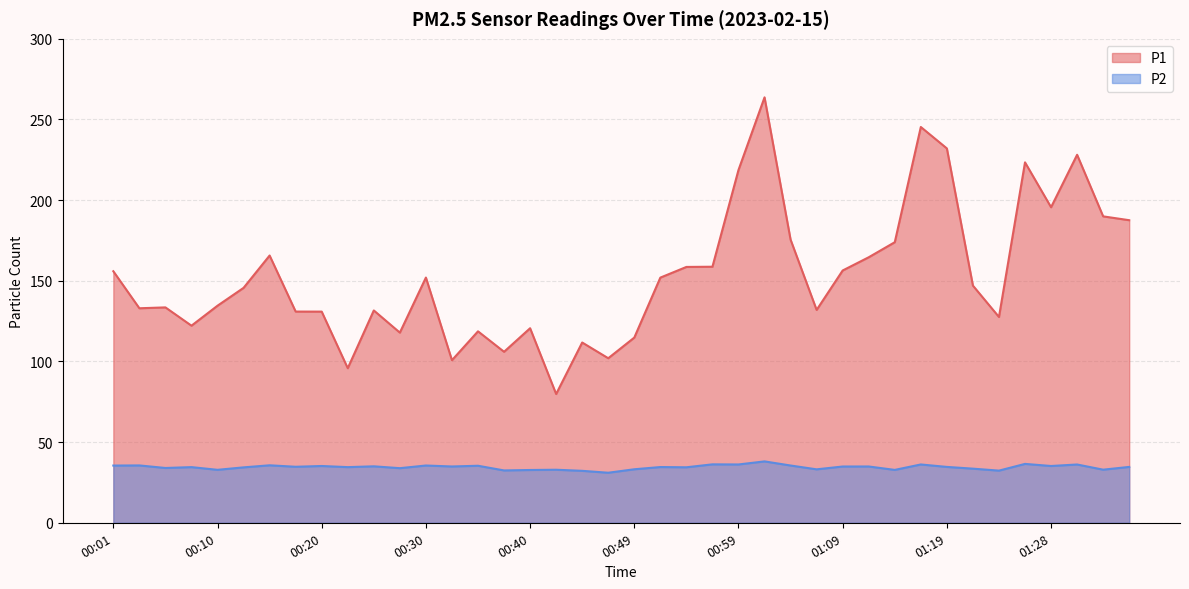

Reading left to right, extract all data points from this chart.

P1: 155.9	133.0	133.5	122.2	134.6	145.6	165.7	130.9	130.9	95.8	131.6	117.9	152.0	100.8	118.7	106.0	120.6	79.8	111.8	102.0	114.8	152.0	158.6	158.7	218.7	263.7	175.5	131.9	156.4	164.6	173.9	245.3	232.1	147.0	127.6	223.4	195.6	228.1	189.9	187.6
P2: 35.5	35.5	34.0	34.5	32.8	34.4	35.6	34.7	35.2	34.5	35.0	33.9	35.5	34.9	35.4	32.5	32.7	32.9	32.2	31.0	33.2	34.5	34.4	36.2	36.1	38.0	35.5	33.1	34.9	34.9	32.8	36.1	34.6	33.5	32.3	36.5	35.2	36.1	32.9	34.6